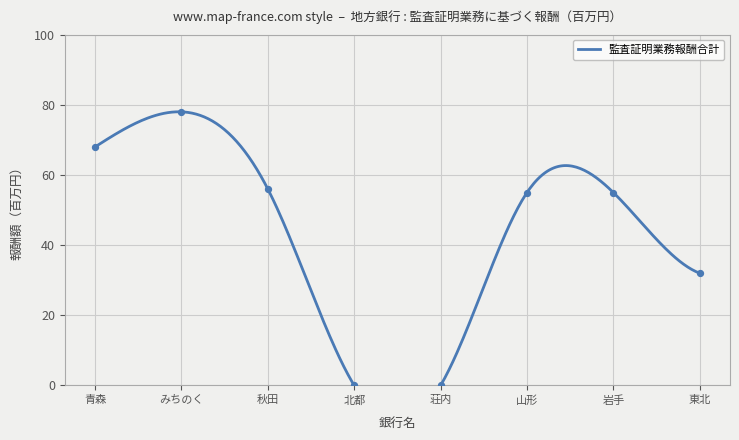

What is the change in value from 秋田 to 東北?

-24